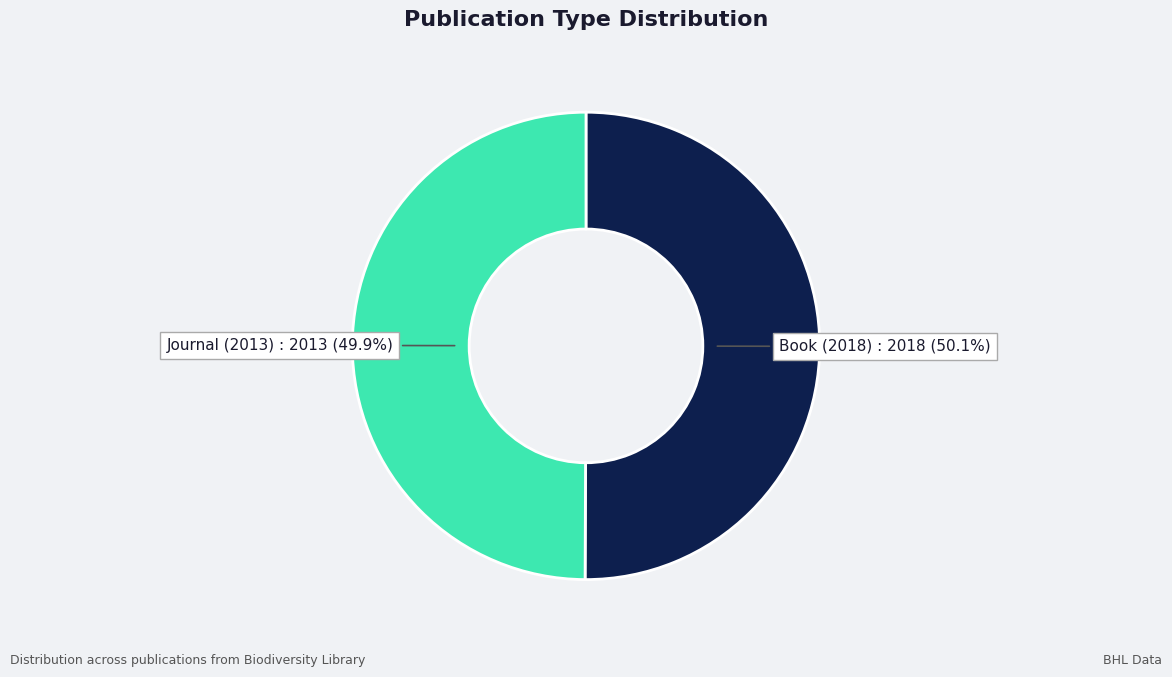

The Journal (2013) slice represents 36% of the pie. True or false?

False